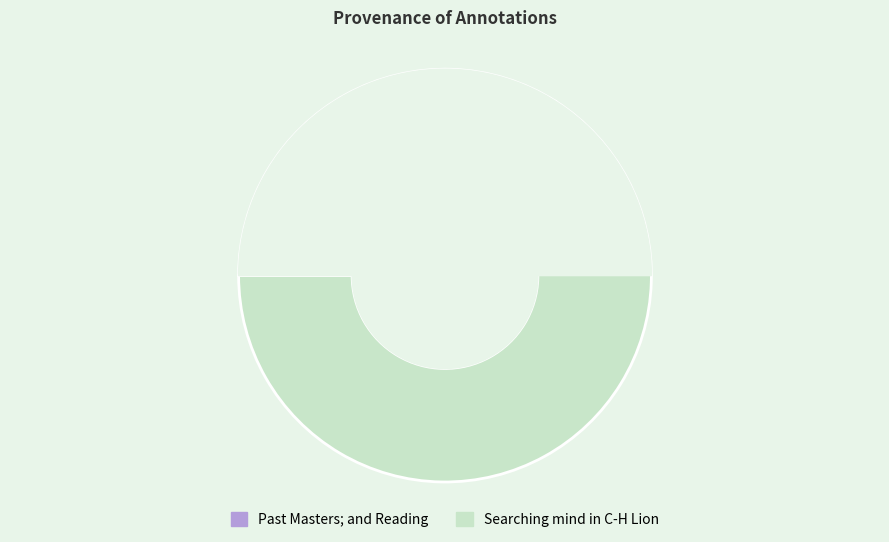

What percentage do Searching mind in C-H Lion and Past Masters; and Reading together represent?

100.0%